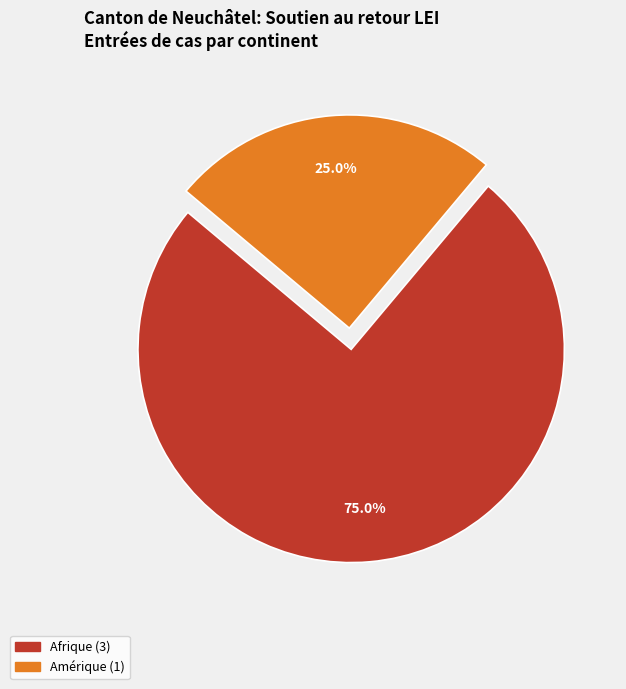

Is there any slice that represents more than half of the pie?

Yes